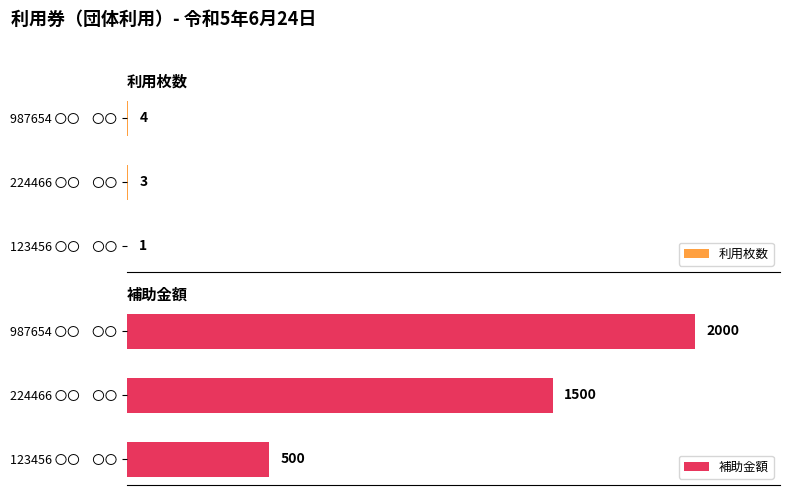

Where is 補助金額 nearest to the value 1250?

224466 〇〇　〇〇